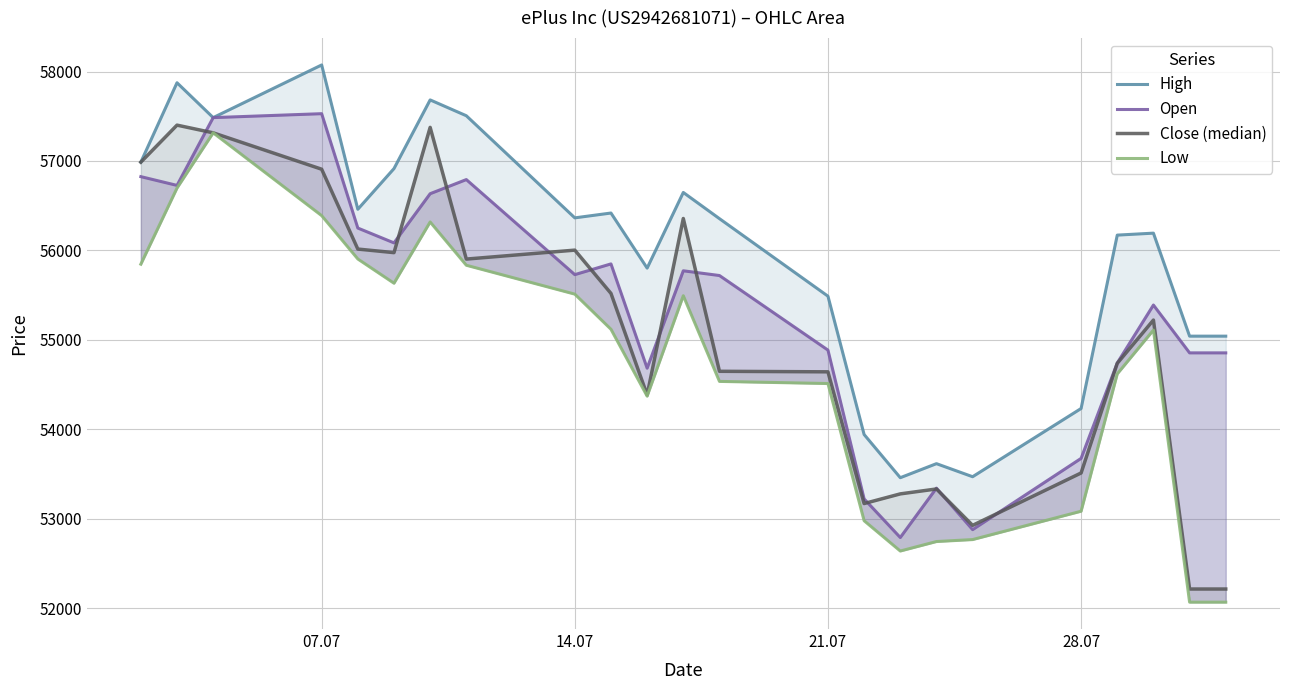

What is the minimum value for Open?

52789